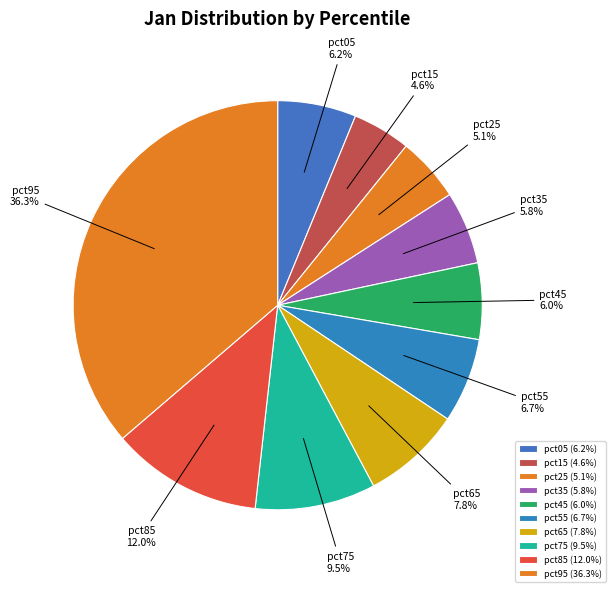

Does any single category account for the majority?

No